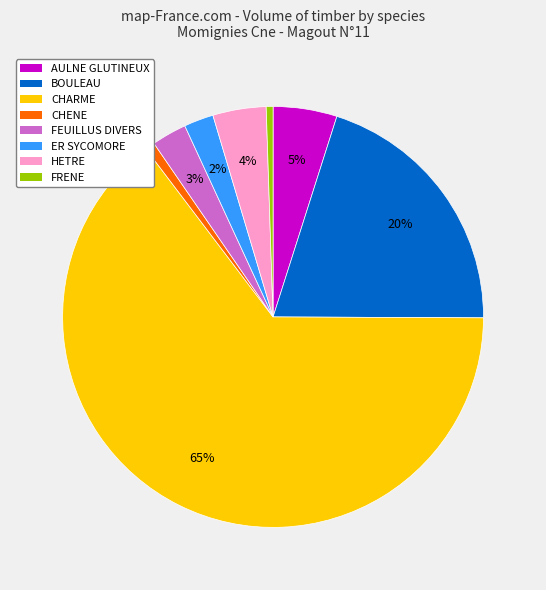

Which has a higher value, ER SYCOMORE or BOULEAU?

BOULEAU